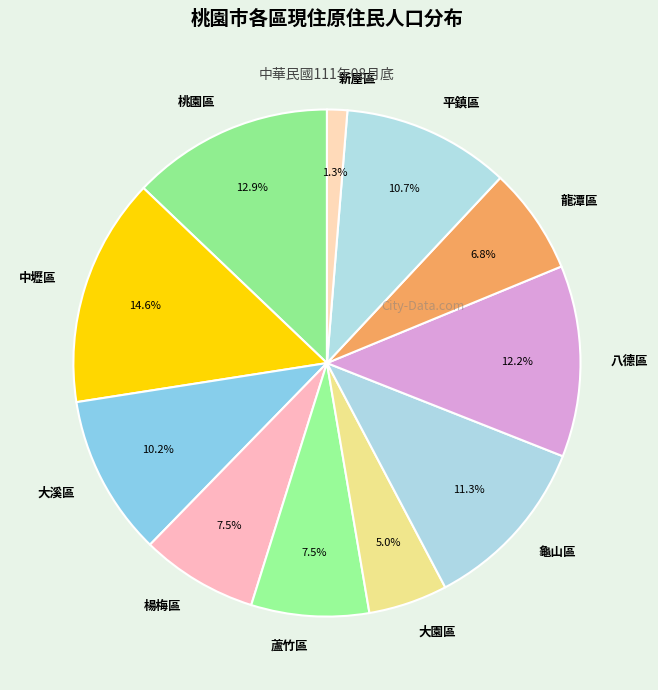

Combined, what portion of the pie is 楊梅區 and 大園區?

12.5%